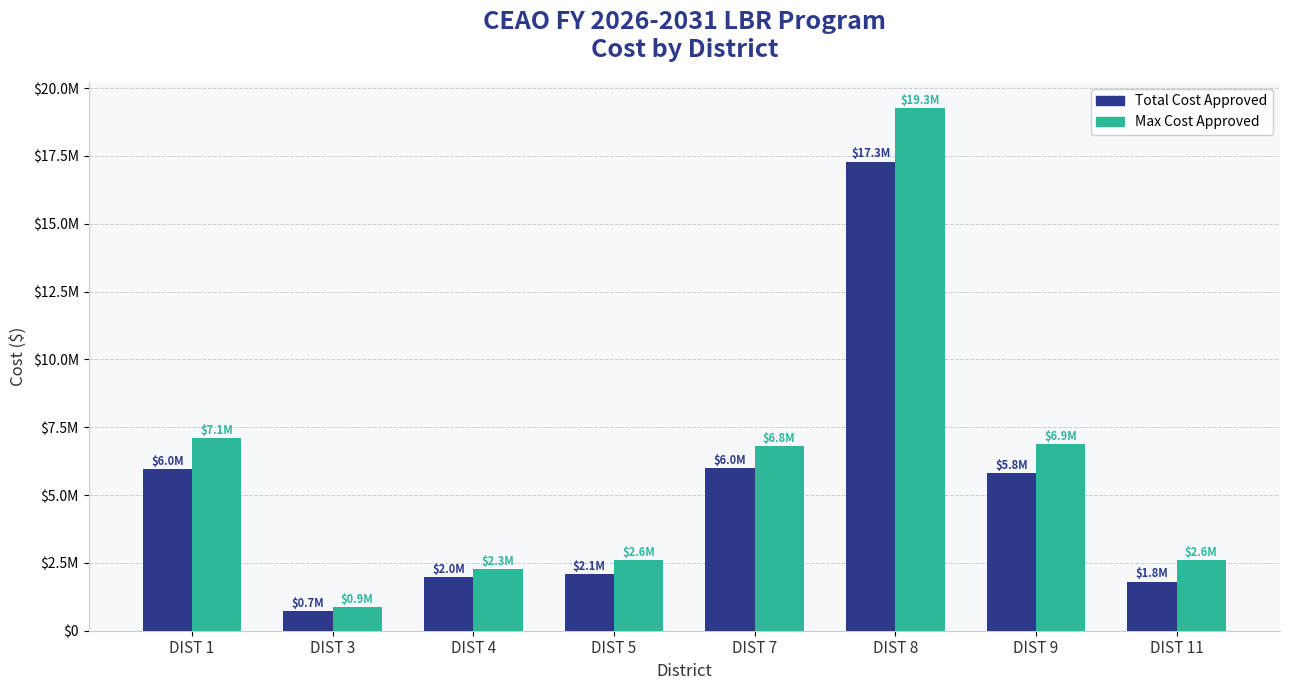

Is the value of Total Cost Approved at DIST 9 greater than the value of Max Cost Approved at DIST 4?

Yes